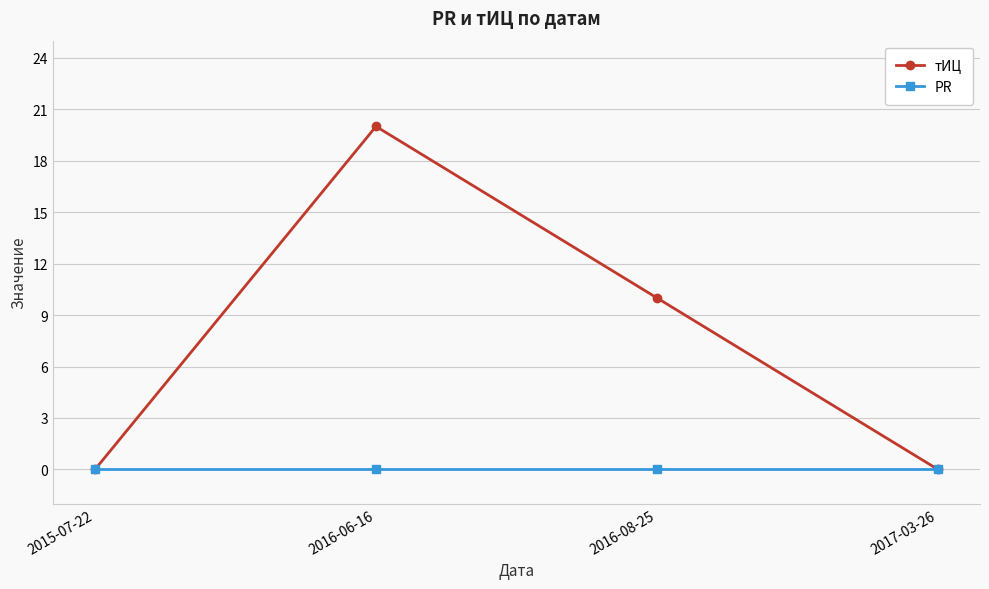

Which label corresponds to the largest value in the chart?

2016-06-16